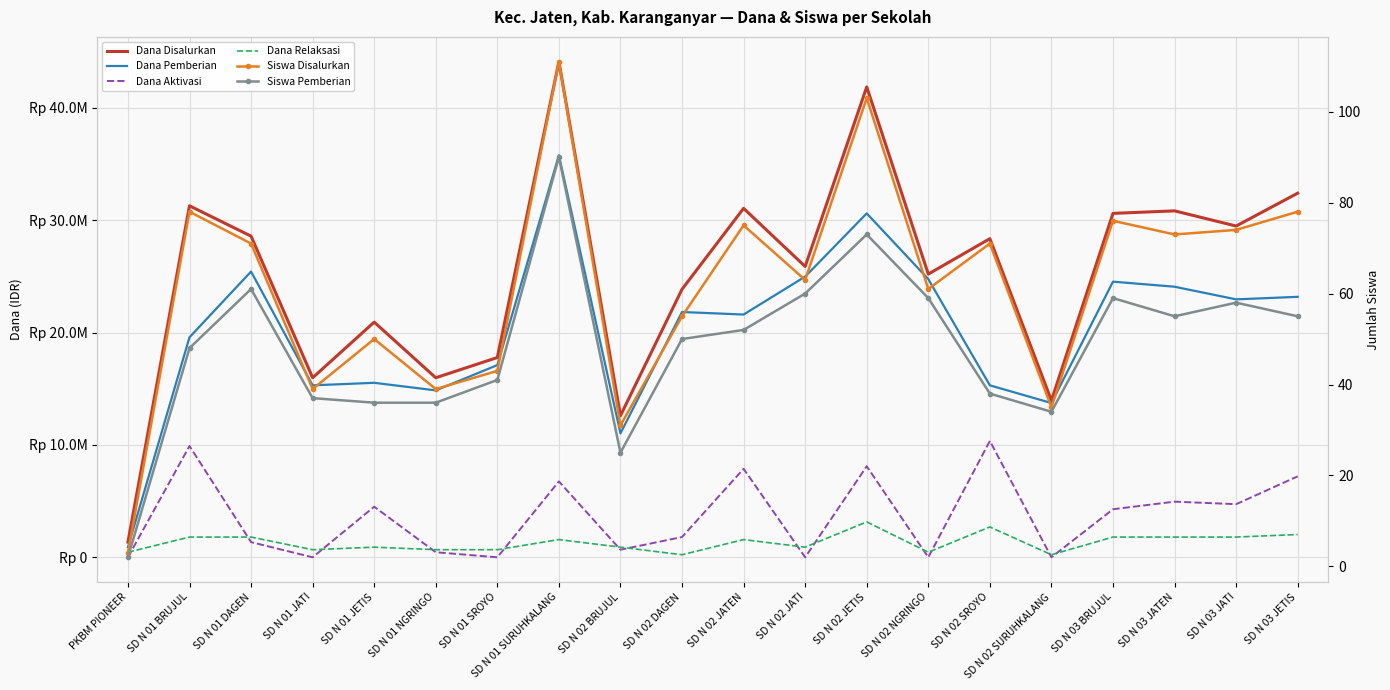

What is the label of the 1st point from the left?

PKBM PIONEER